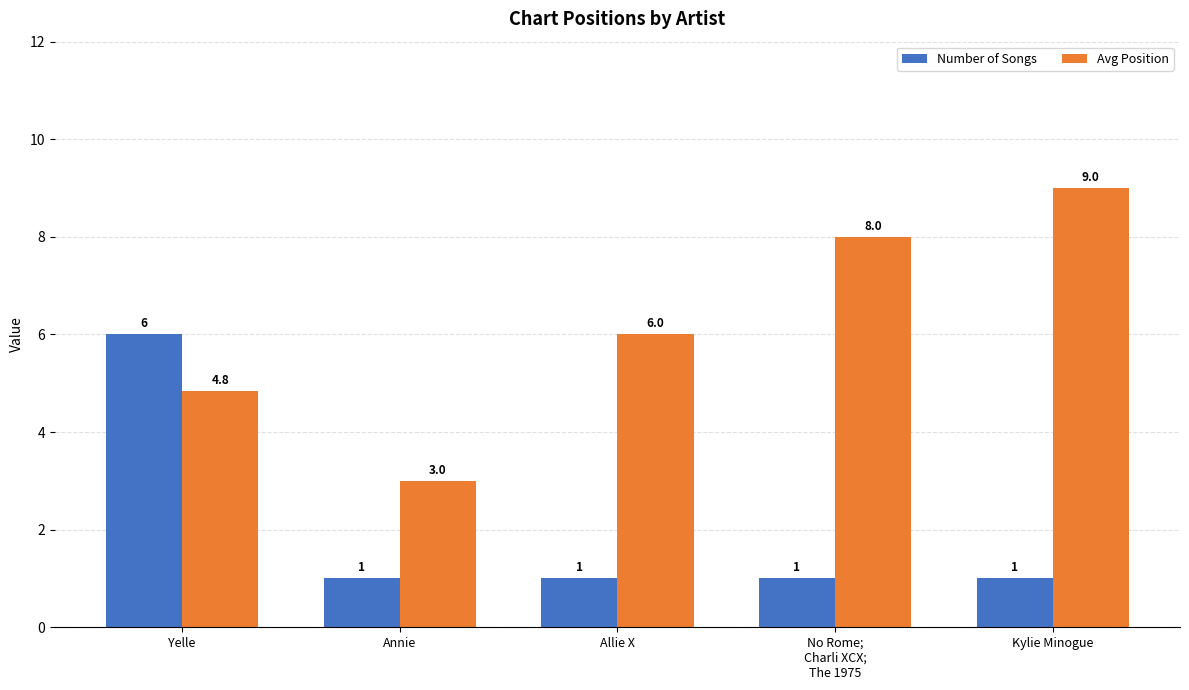

True or false: Avg Position has a value of 10.6 at Allie X.

False